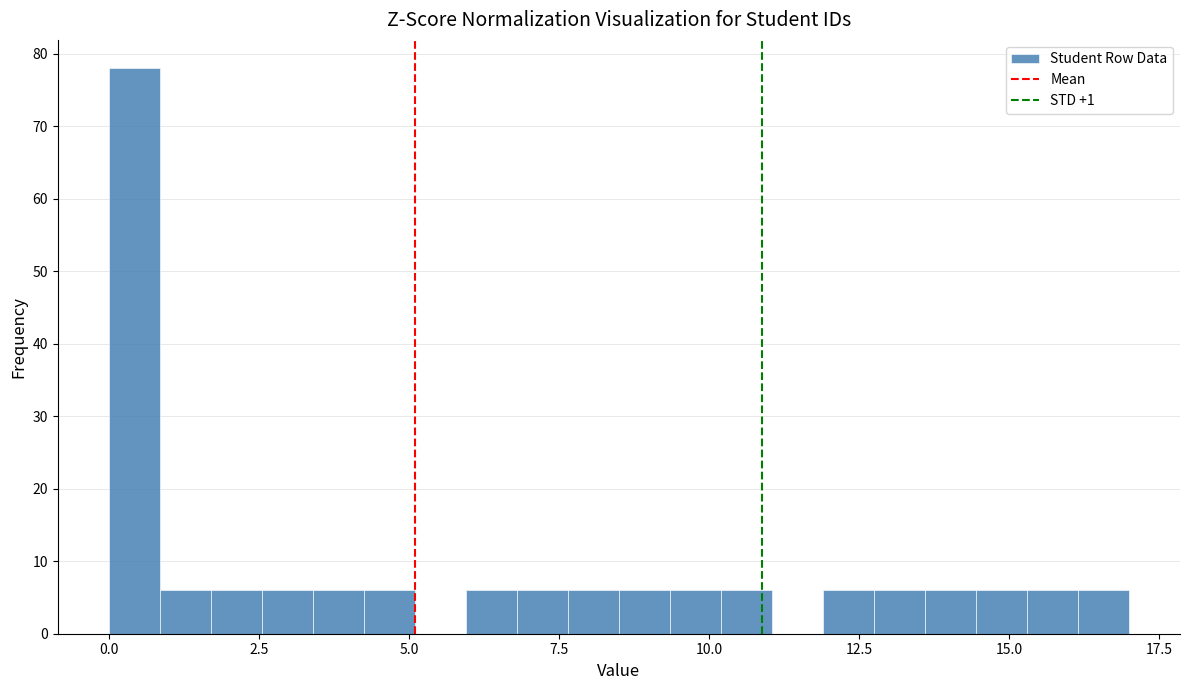

Around what value on the x-axis is the tallest bar? Give the approximate position of its centre, as read against the axis.

0.5